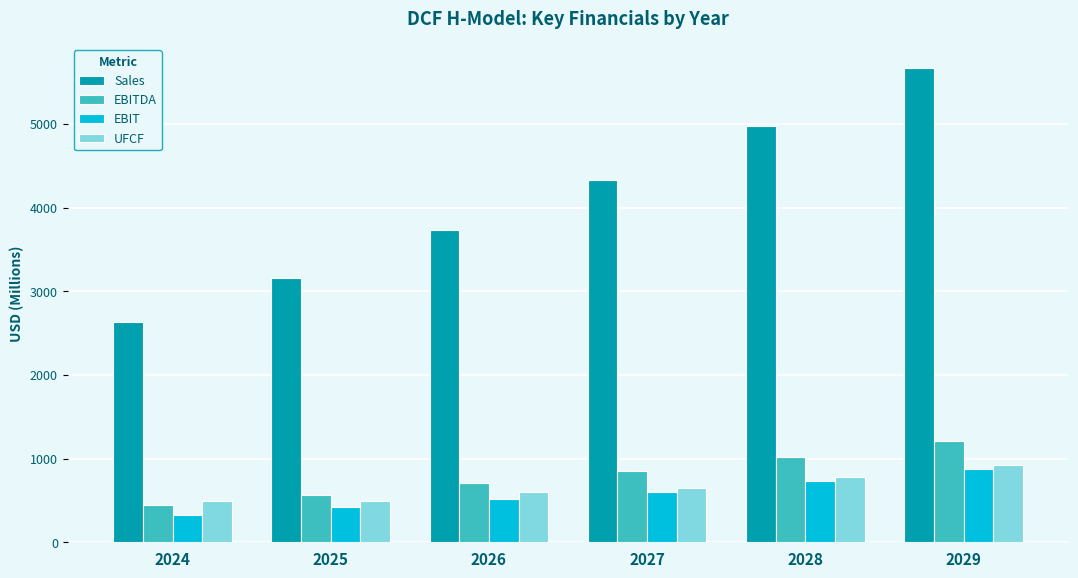

At which label is Sales closest to 4151?

2027